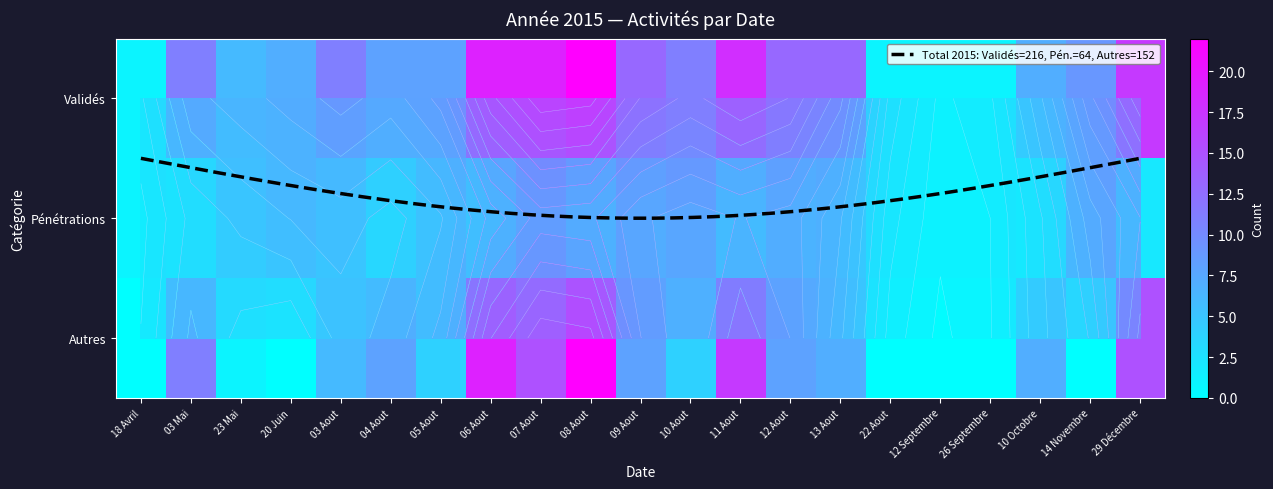

Which series has the widest spread of values?

Autres